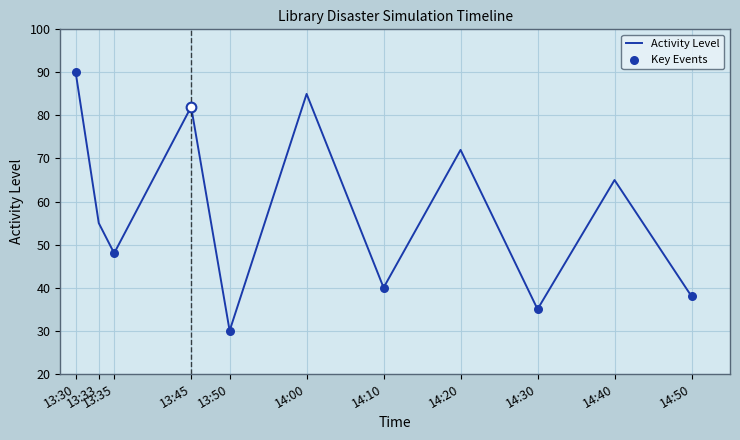

Approximately how many times larger is the value at 13:35 compared to 14:10?

1.2